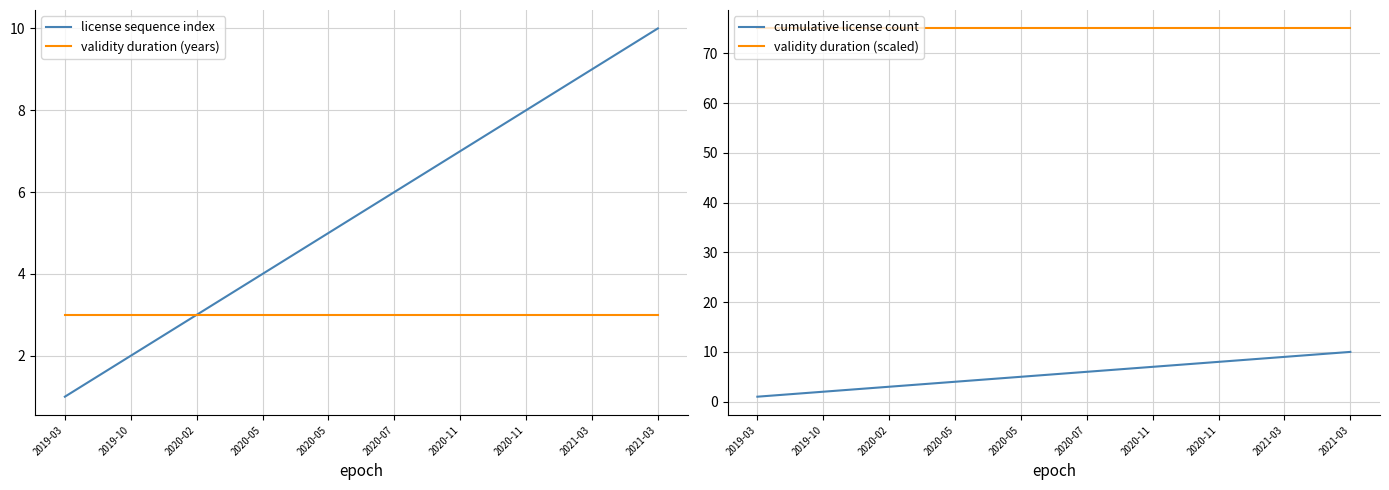

Which series has the largest total across all categories?

validity duration (scaled)